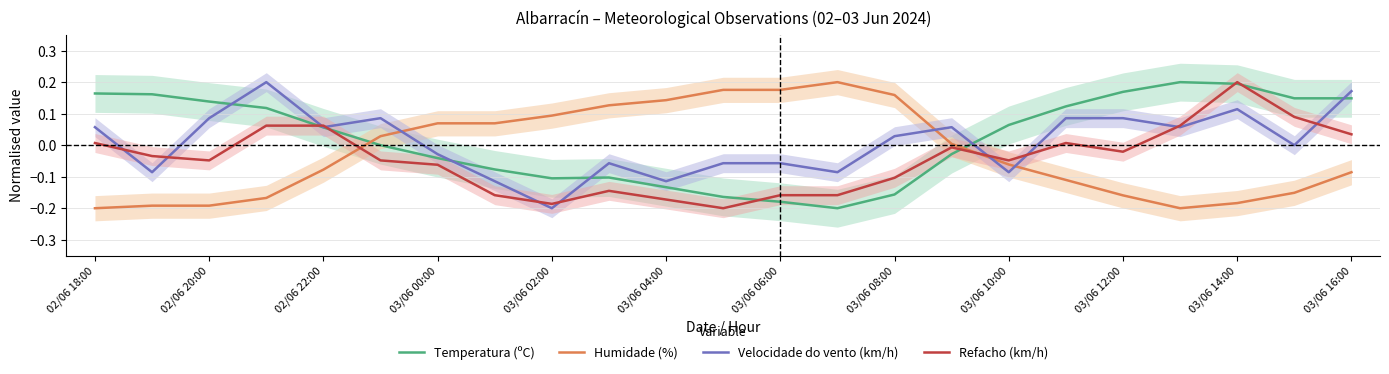

After their last crossing, which series has the higher values: Humidade (%) or Refacho (km/h)?

Refacho (km/h)